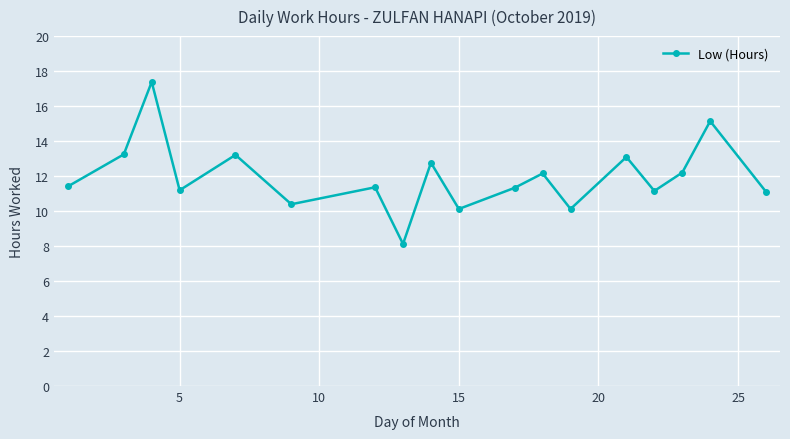

What is the greatest value displayed?

17.4